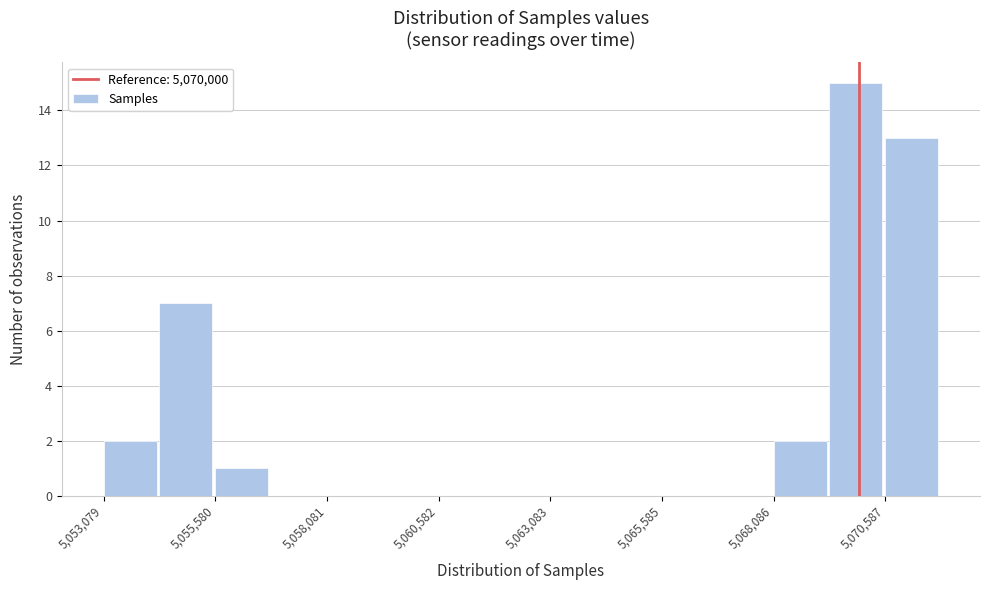

Read against the x-axis, roughly where is the centre of the tallest bar?

5070000